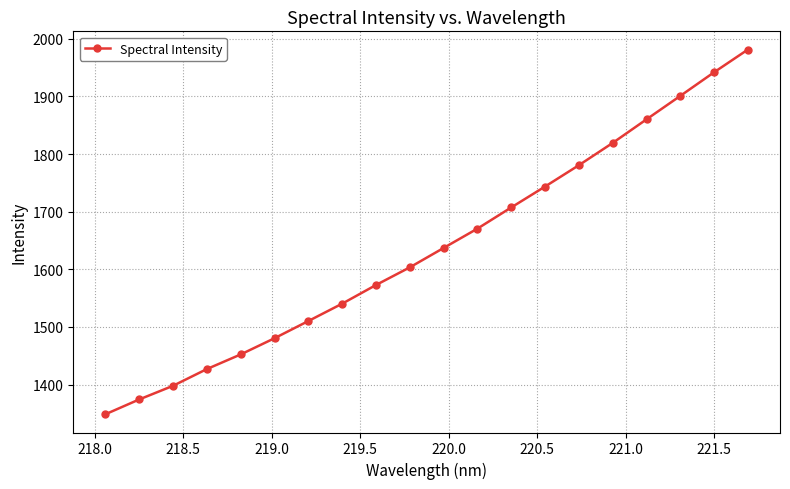

What is the value of the 7th point from the left?

1510.2